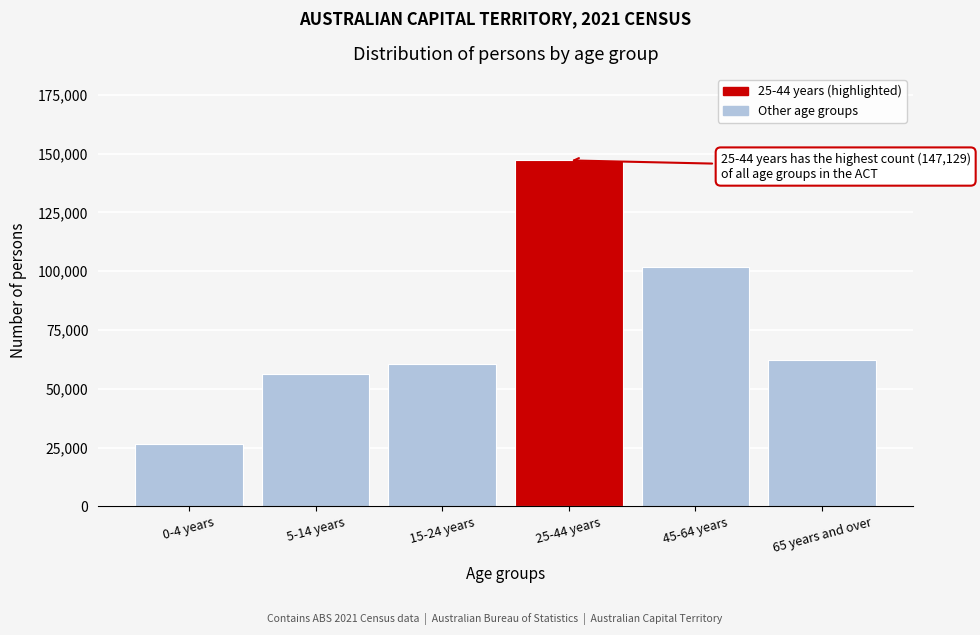

Reading right to left, list all the values displayed in this chart.

65 years and over=62208	45-64 years=101616	25-44 years=147129	15-24 years=60606	5-14 years=56253	0-4 years=26680